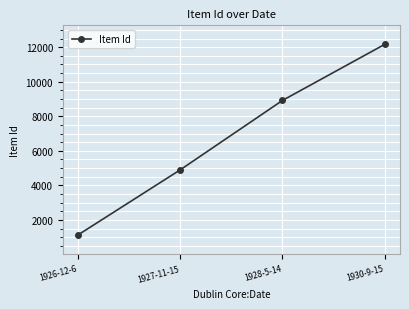

What is the minimum value shown in the chart?

1134